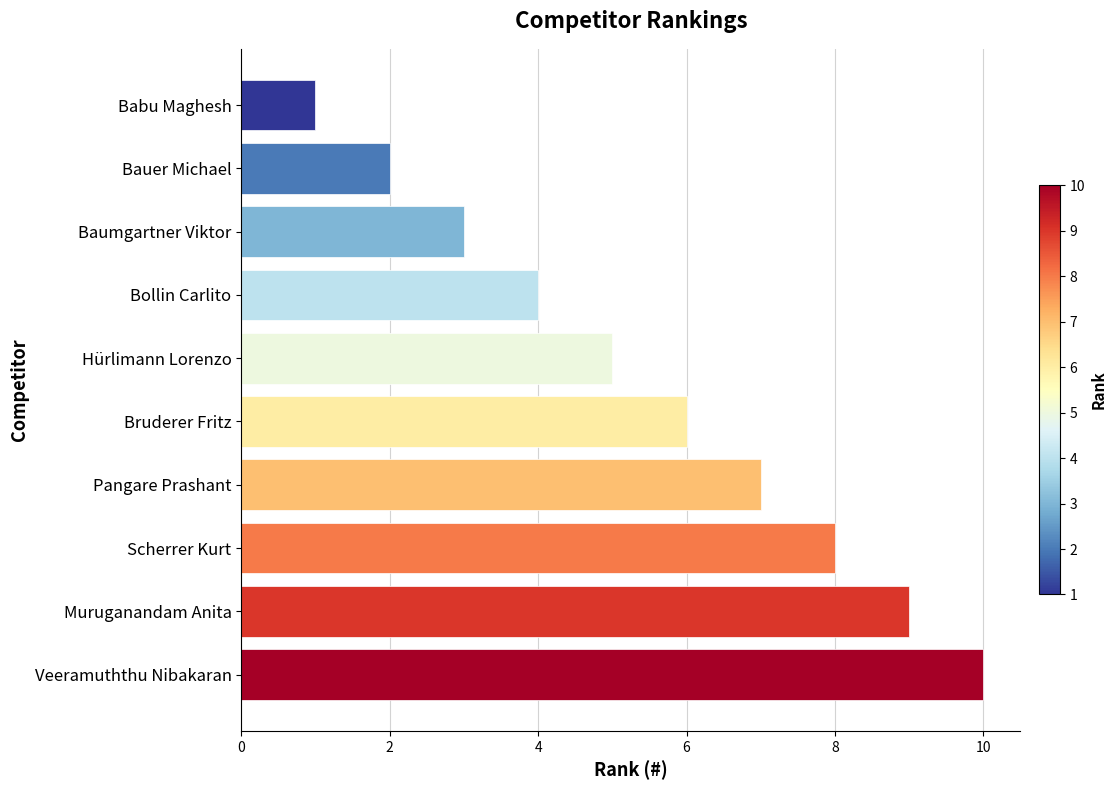

Rank the categories by value from highest to lowest.

Veeramuththu Nibakaran, Muruganandam Anita, Scherrer Kurt, Pangare Prashant, Bruderer Fritz, Hürlimann Lorenzo, Bollin Carlito, Baumgartner Viktor, Bauer Michael, Babu Maghesh